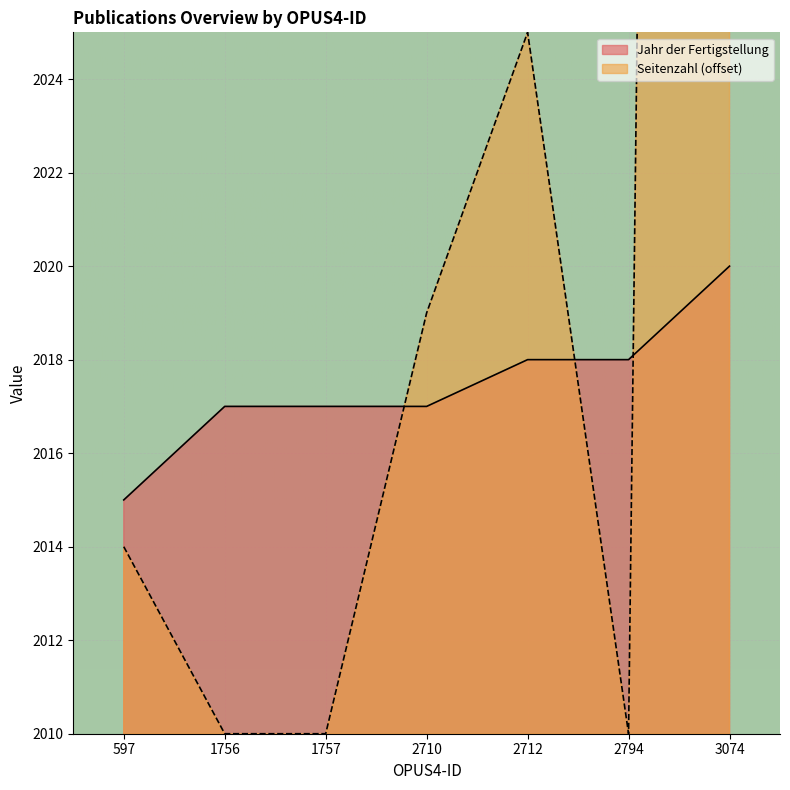

Is it true that Jahr der Fertigstellung equals 2015 at 597?

True